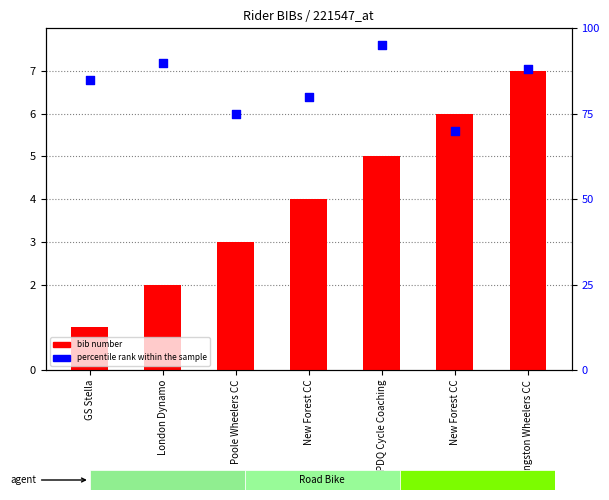

At which category is the sum across all series the highest?

PDQ Cycle Coaching